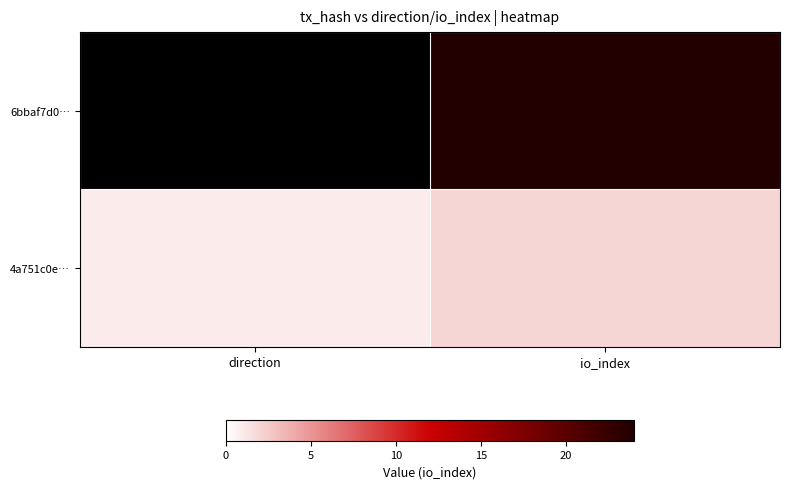

How many distinct data groups are displayed?

2